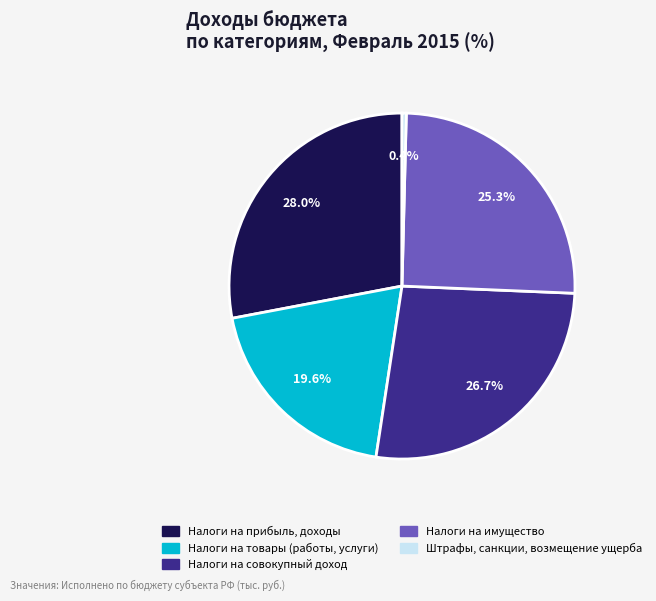

Is there any slice that represents more than half of the pie?

No